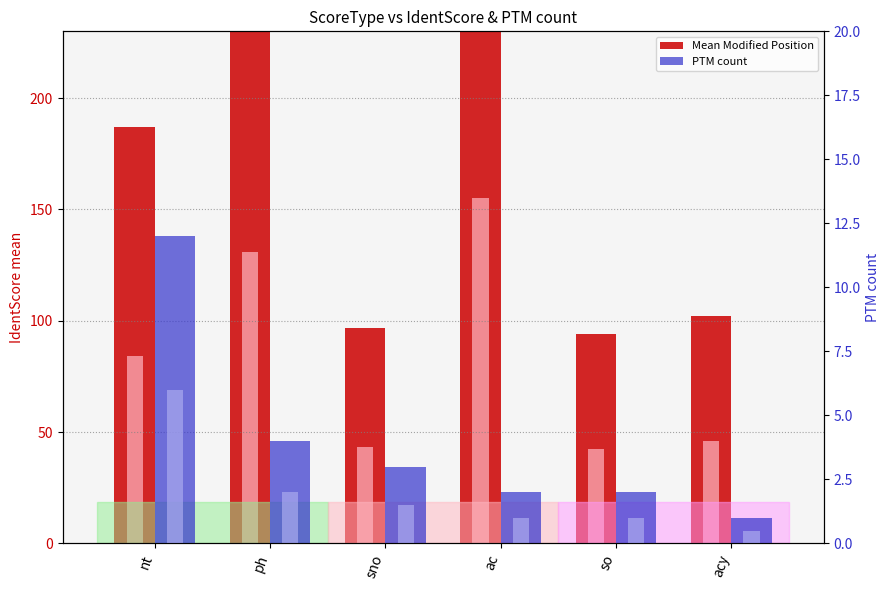

How many data points in PTM count are above 3?

2